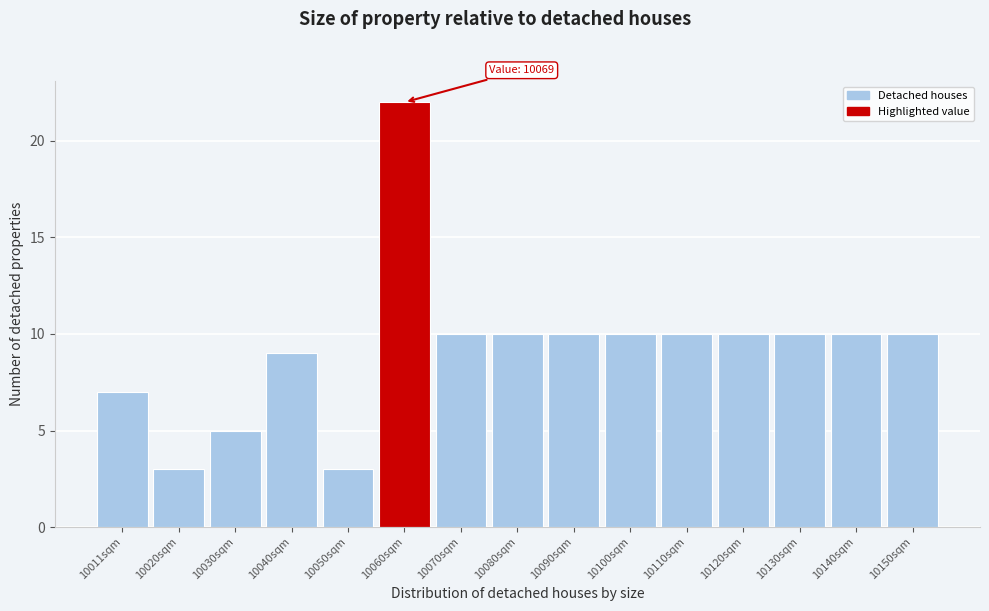

Reading left to right, what are all the values shown in this chart?

7	3	5	9	3	22	10	10	10	10	10	10	10	10	10